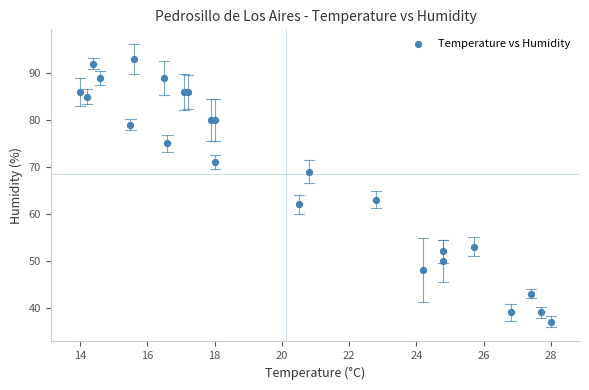

What Y value in the scatter plot is closest to 65?

63